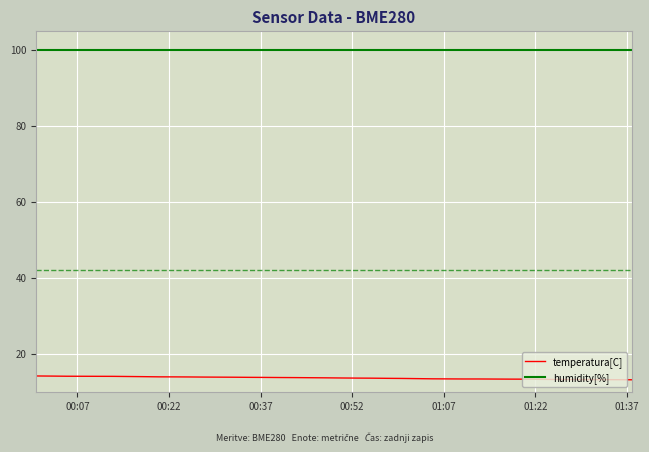

Rank the series by their maximum value, from highest to lowest.

humidity[%], temperatura[C]